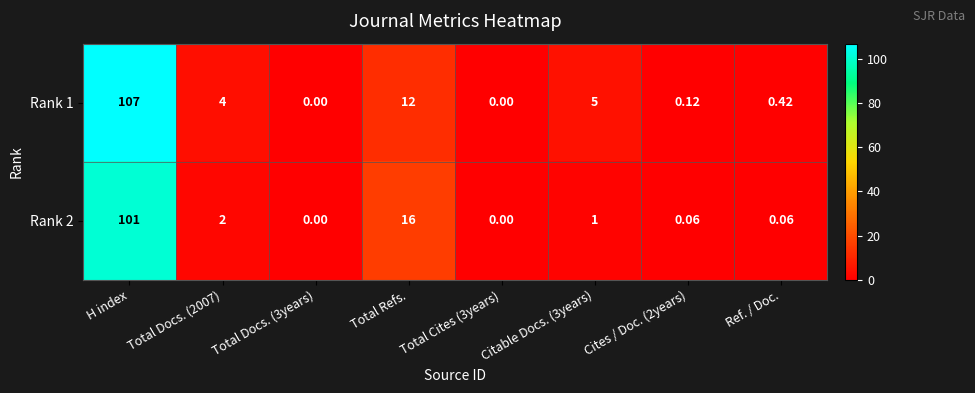

At which category is the sum across all series the highest?

H index